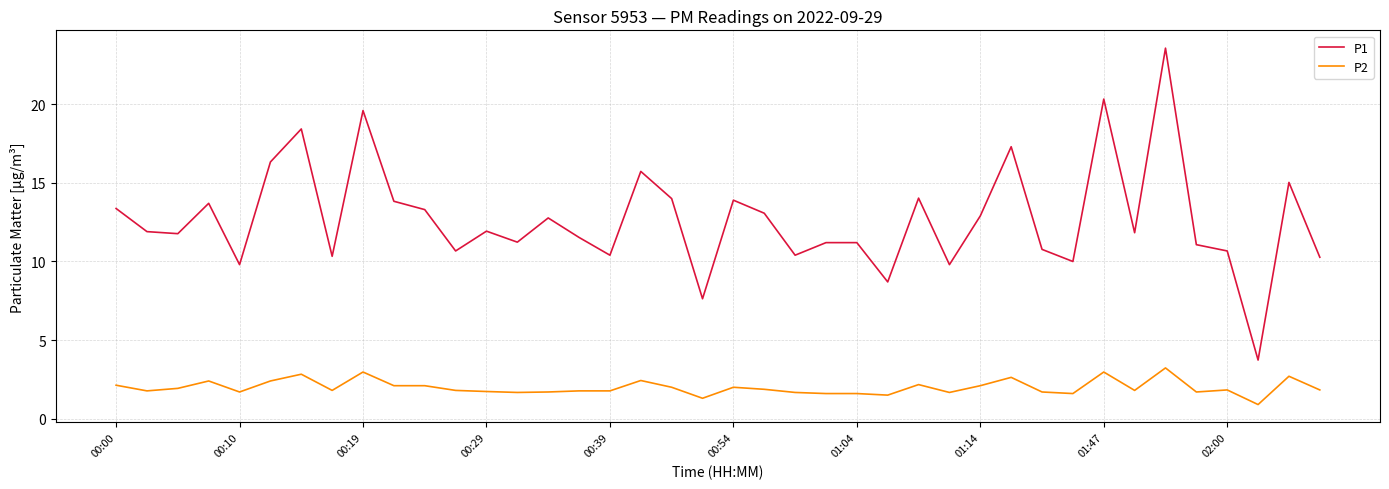

Is this an area chart (filled region under the line)?

No